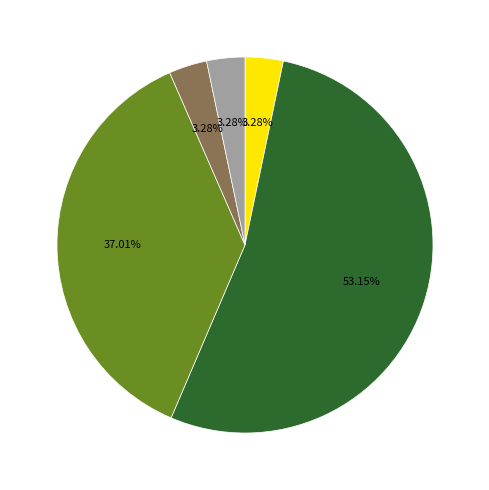

How many segments does this pie chart have?

5